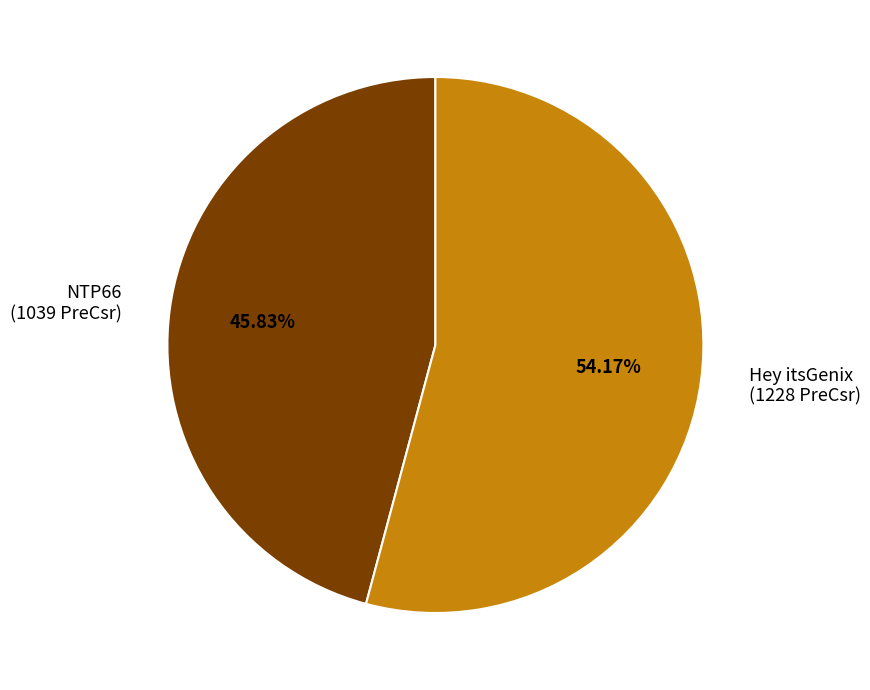

To the nearest percent, what is the average slice percentage?

50%